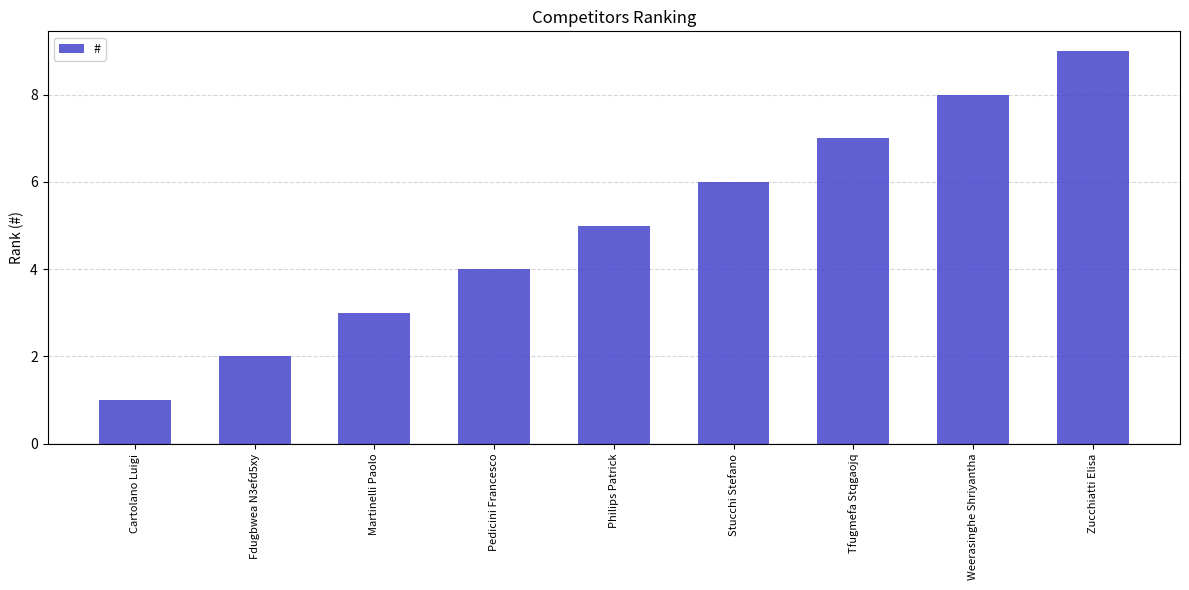

How many distinct data groups are displayed?

1